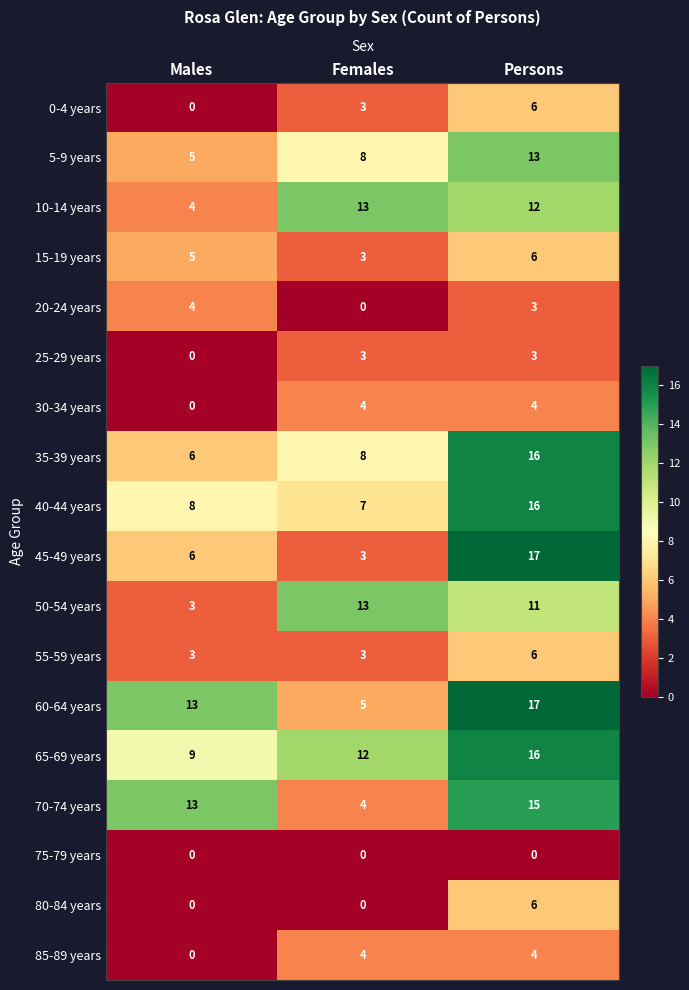

Rank the categories by 60-64 years value from highest to lowest.

Persons, Males, Females